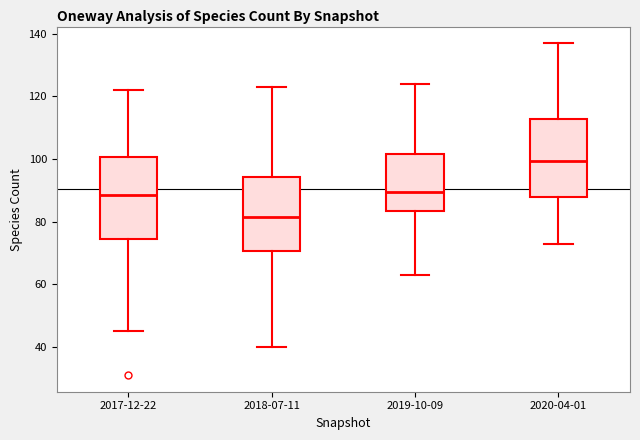

Where is the lower edge of the box for 2019-10-09 on the y-axis? The values are not printed on the chart, so give them approximately, as read against the axis.

84